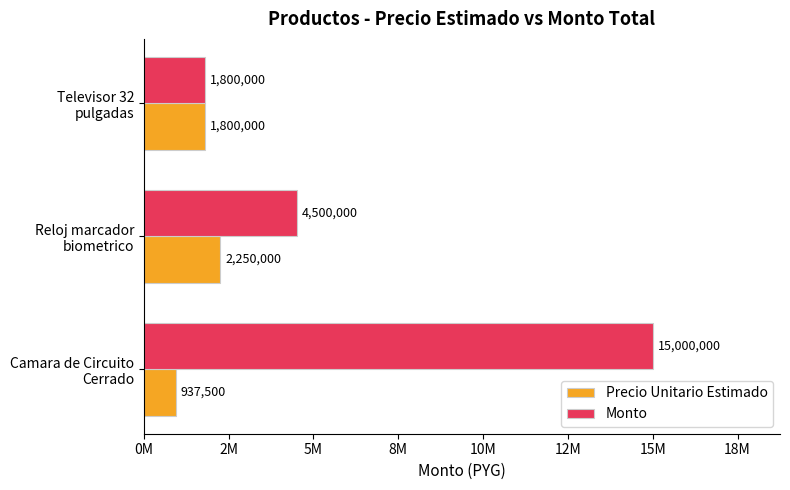

What are all the series names shown in the legend?

Precio Unitario Estimado, Monto